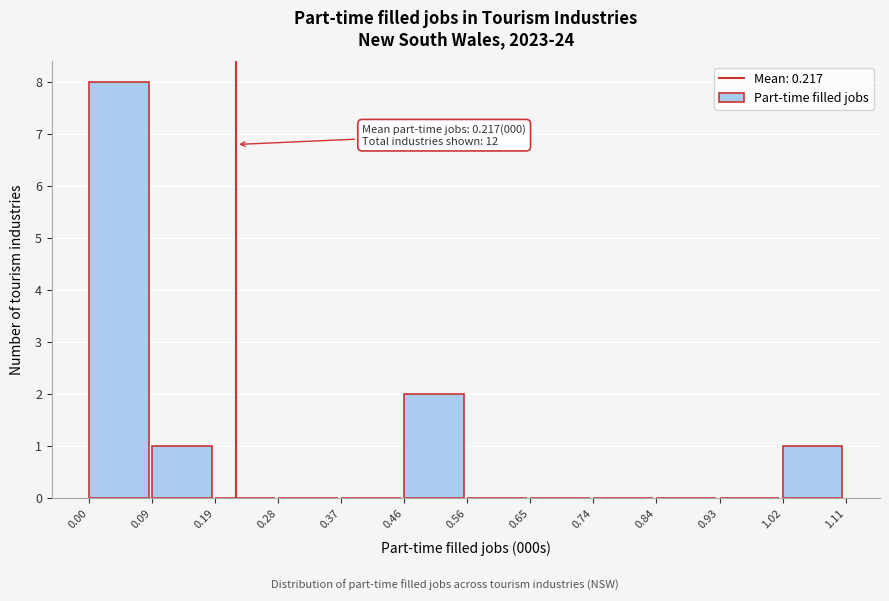

Which range on the x-axis has the tallest bar?

0.00 to 0.09